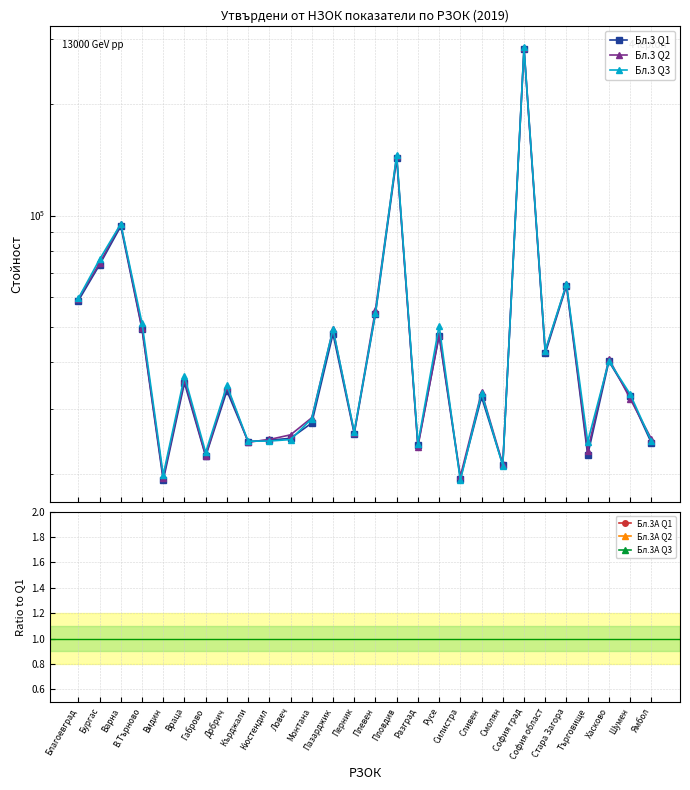

What is the average value of the Бл.3А Q3 series?

0.2